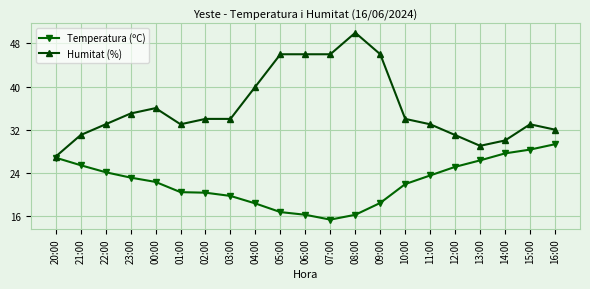

What is the average value of the Temperatura (ºC) series?

22.2